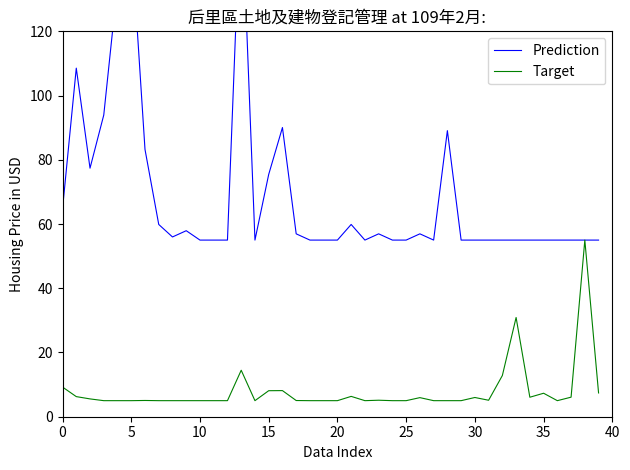

What is the maximum value for Target?

55.0